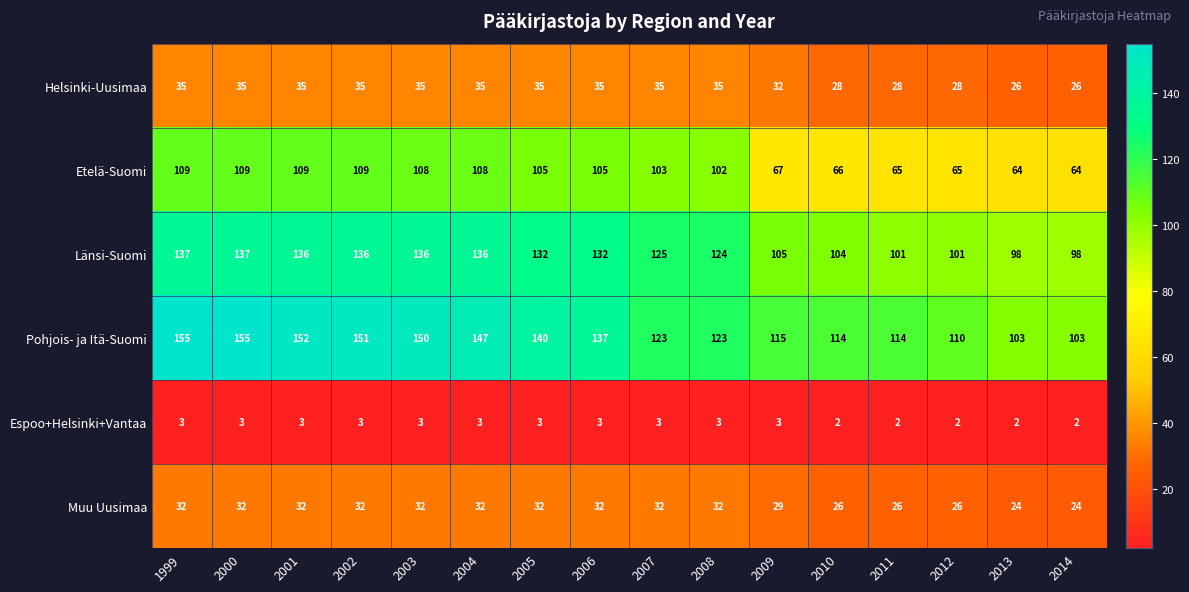

What is the average value of the Pohjois- ja Itä-Suomi series?

131